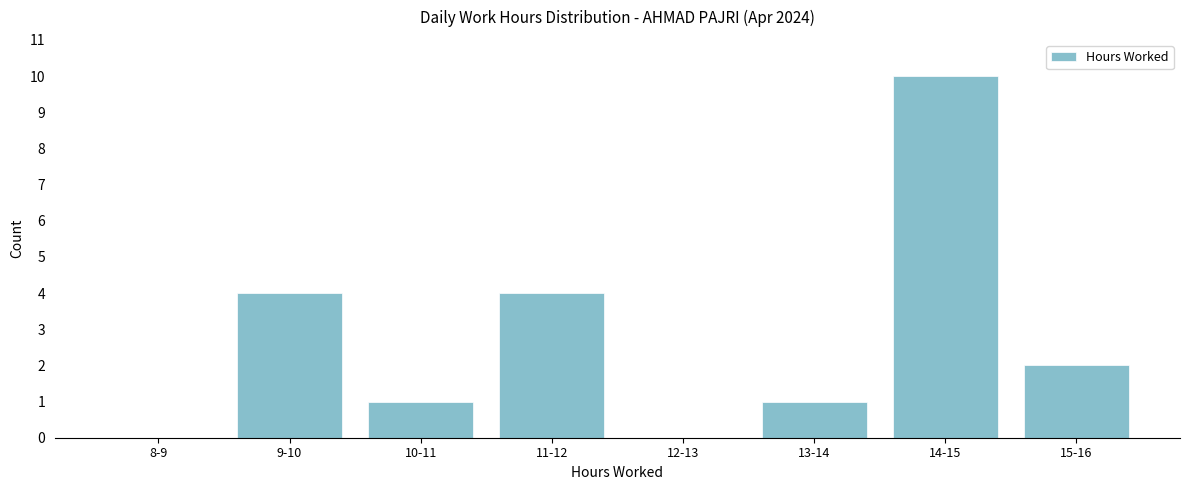

Reading left to right, list all the values displayed in this chart.

8-9=0	9-10=4	10-11=1	11-12=4	12-13=0	13-14=1	14-15=10	15-16=2